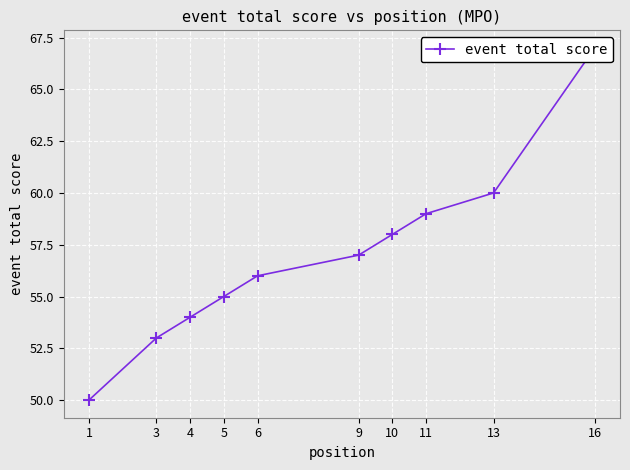

Rank the categories by value from highest to lowest.

16, 13, 11, 10, 9, 6, 5, 4, 3, 1